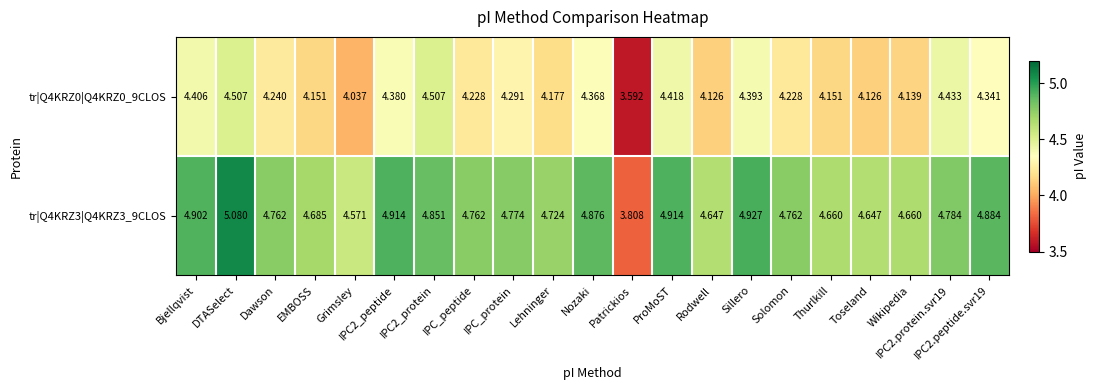

Which series has the widest spread of values?

tr|Q4KRZ3|Q4KRZ3_9CLOS